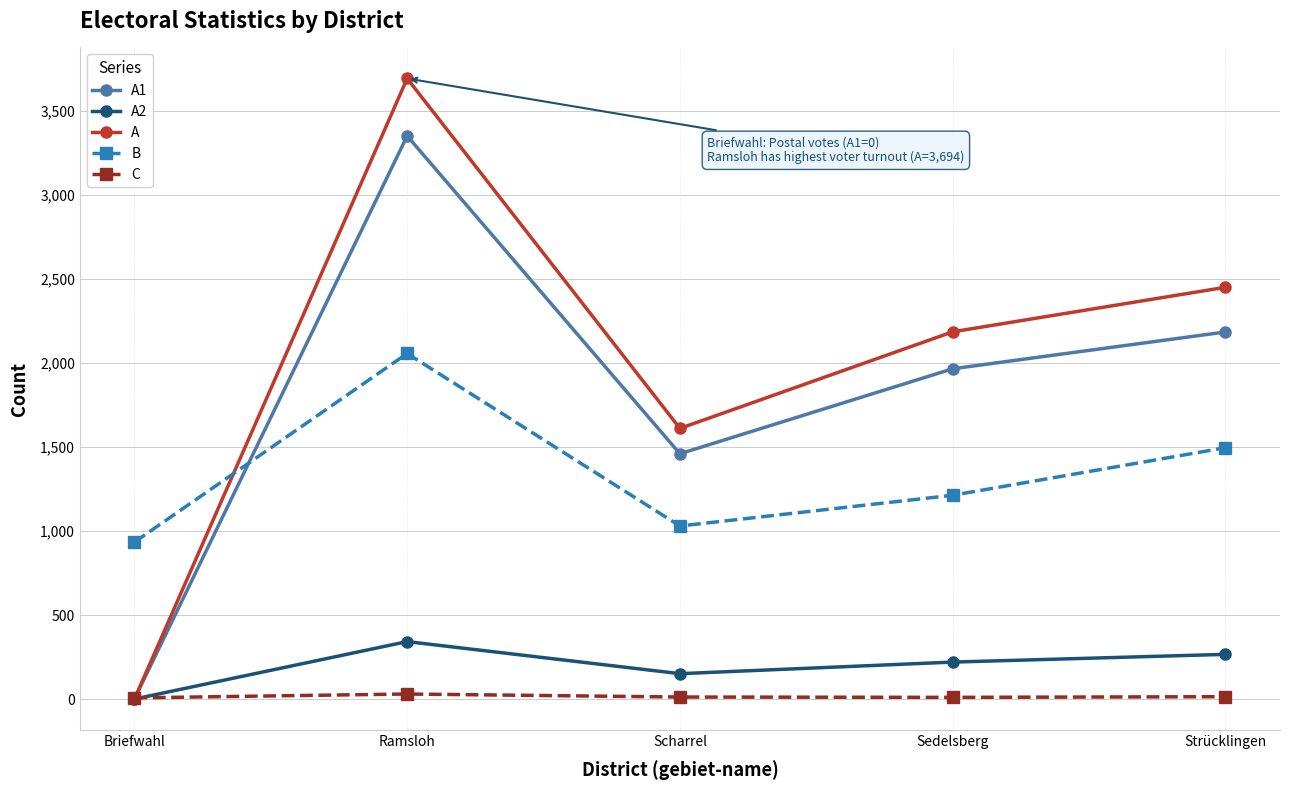

What position from the right is Sedelsberg?

2